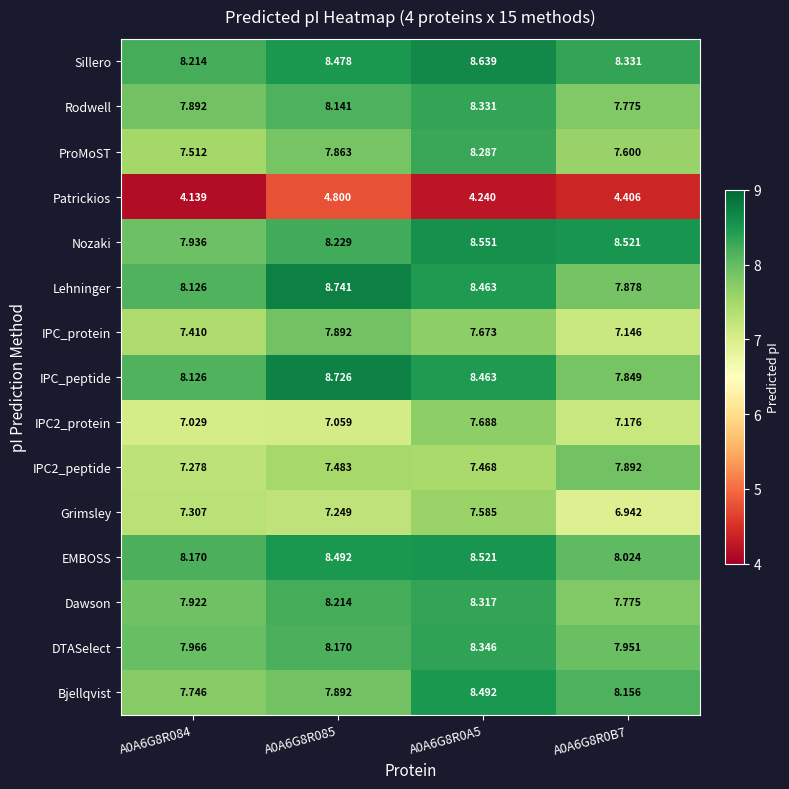

What is the difference between the highest and lowest values at A0A6G8R085?

3.9